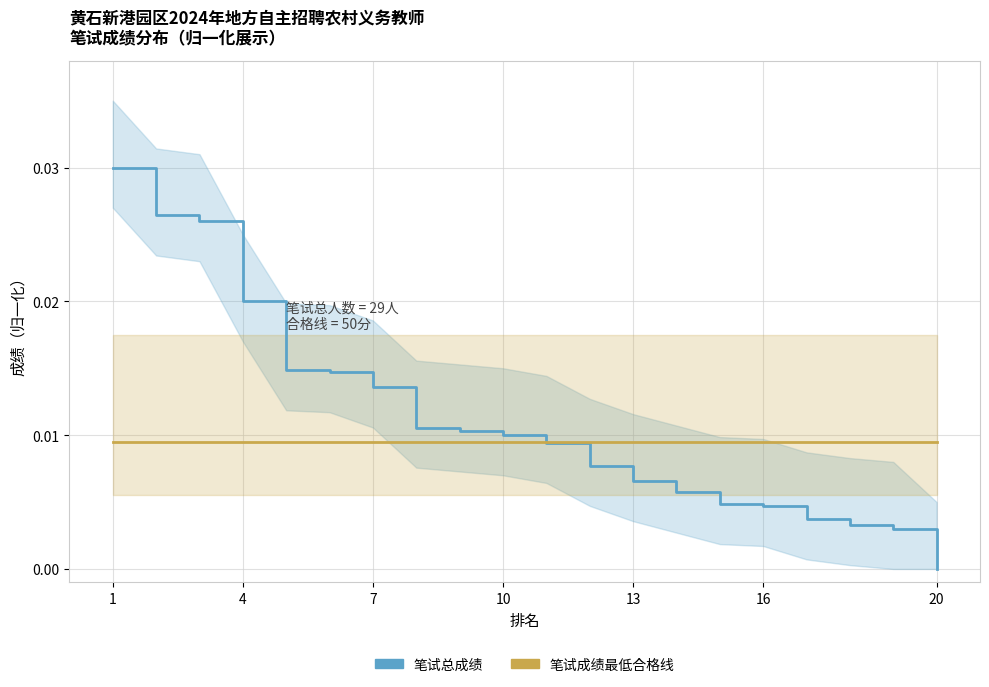

Does the chart have visible grid lines?

Yes